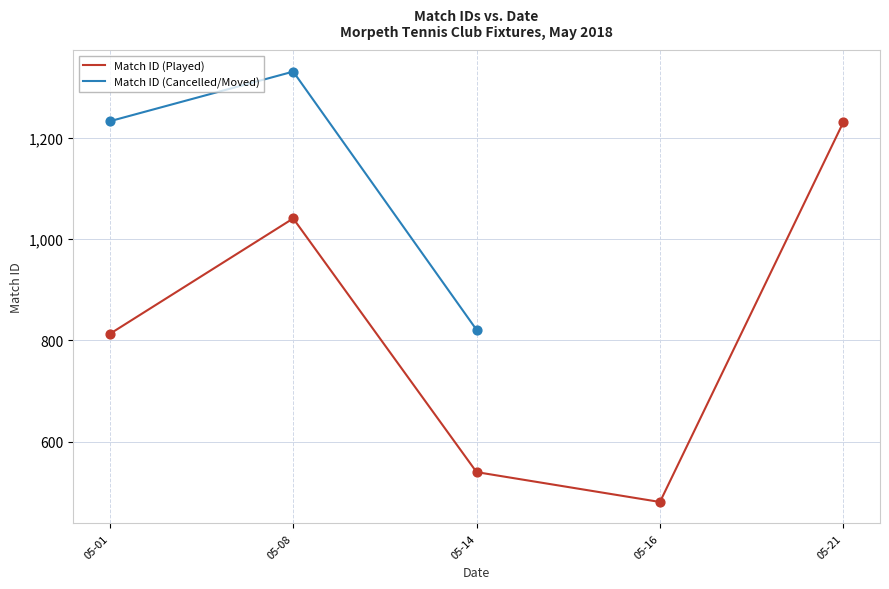

What is the change in value from 05-01 to 05-08?

+98